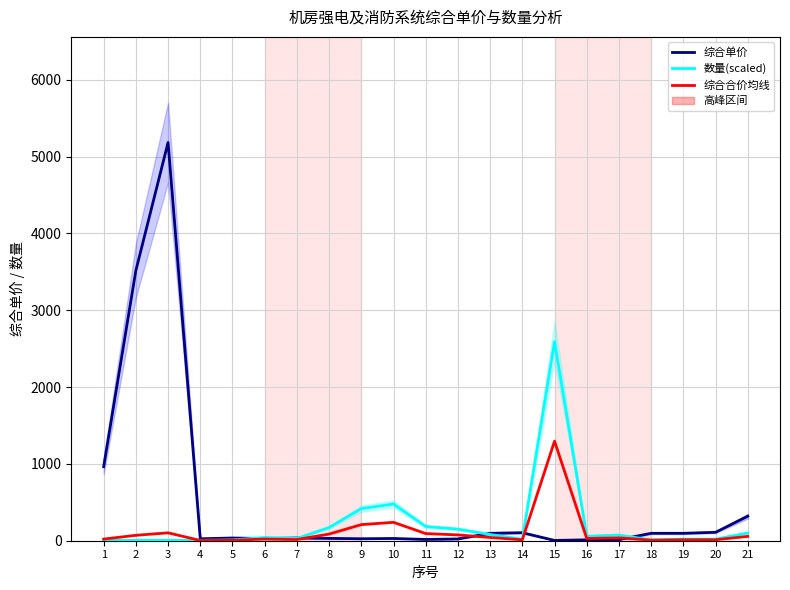

What is the sum of the 综合单价 values at 11 and 10?

45.8